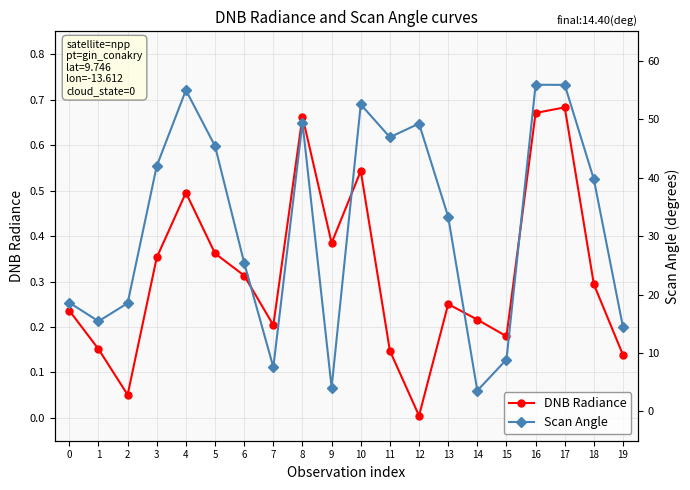

Which series has the largest total across all categories?

Scan Angle